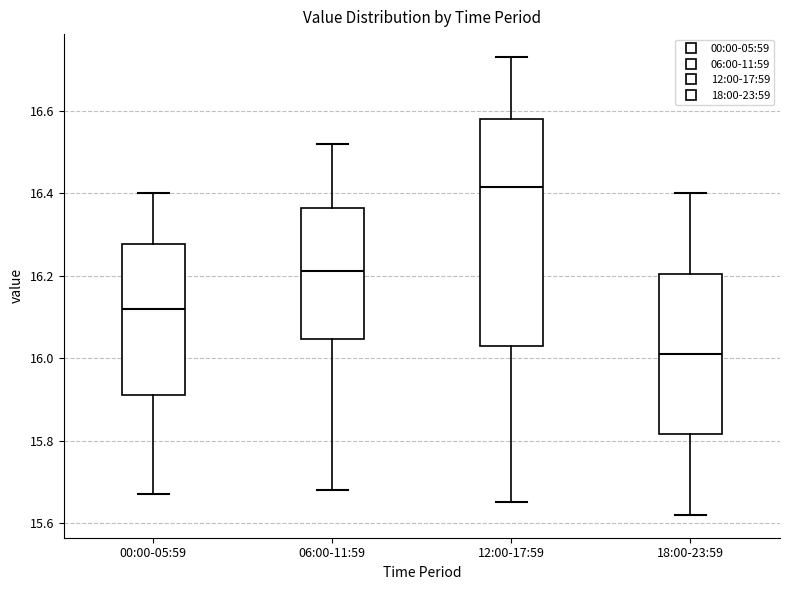

Which box's median line is the highest?

12:00-17:59